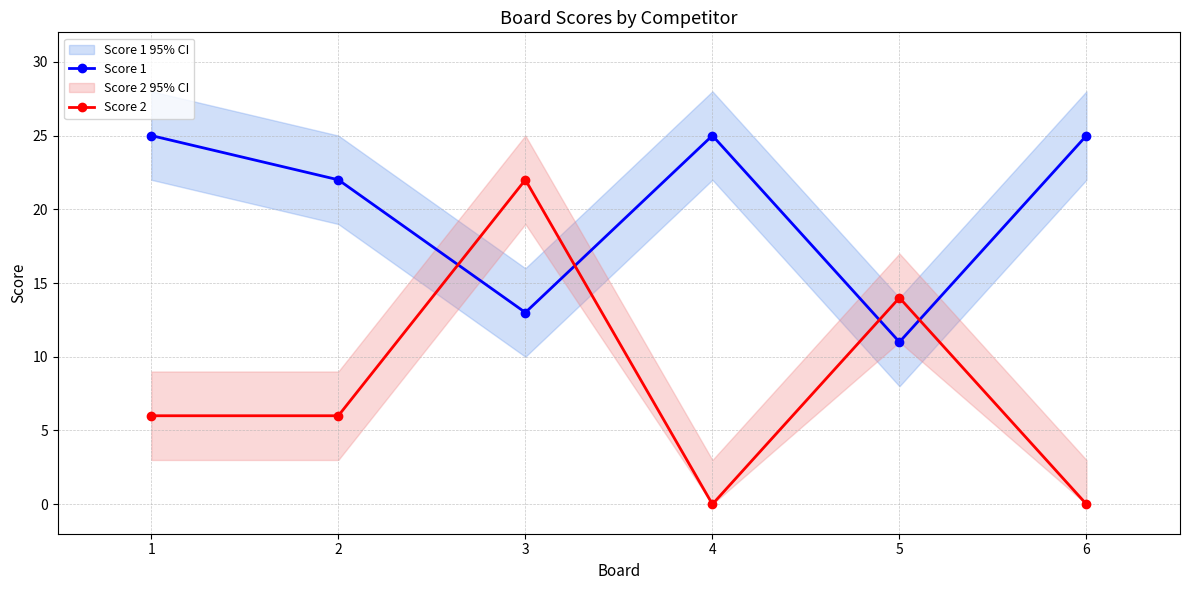

The value of Score 2 at 5 is 20. True or false?

False